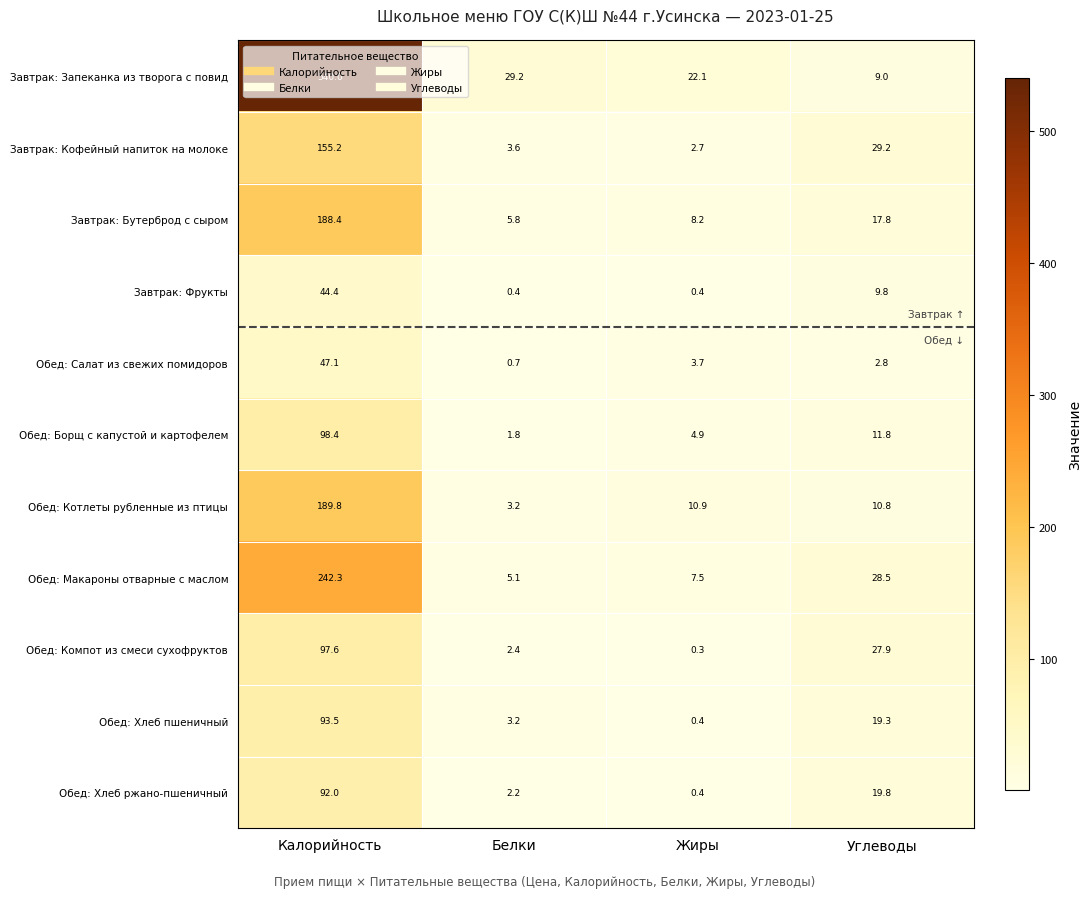

At which label does Обед: Котлеты рубленные из птицы first exceed 10?

Калорийность